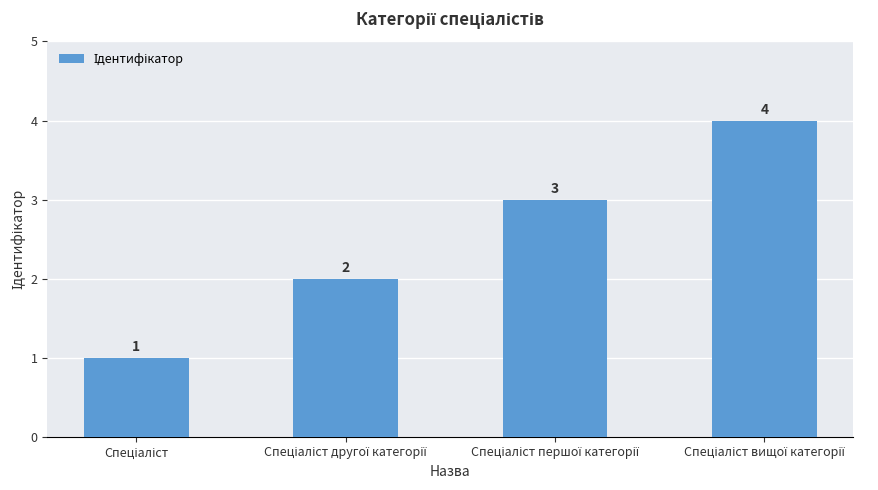

What is the difference between the maximum and minimum values?

3